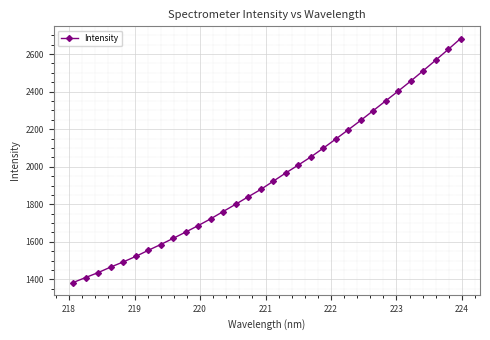

True or false: the data has more than 2 interior local peaks.

False